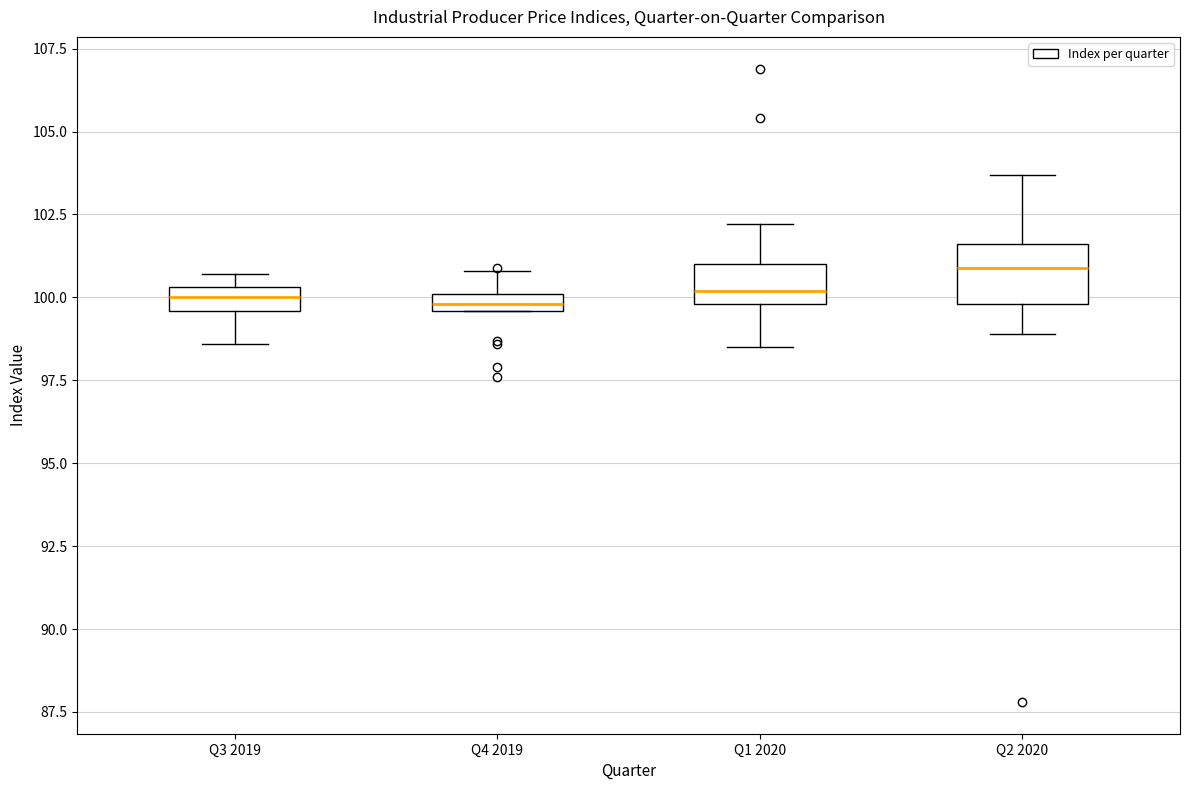

Where is the upper edge of the box for Q2 2020 on the y-axis? The values are not printed on the chart, so give them approximately, as read against the axis.

101.5